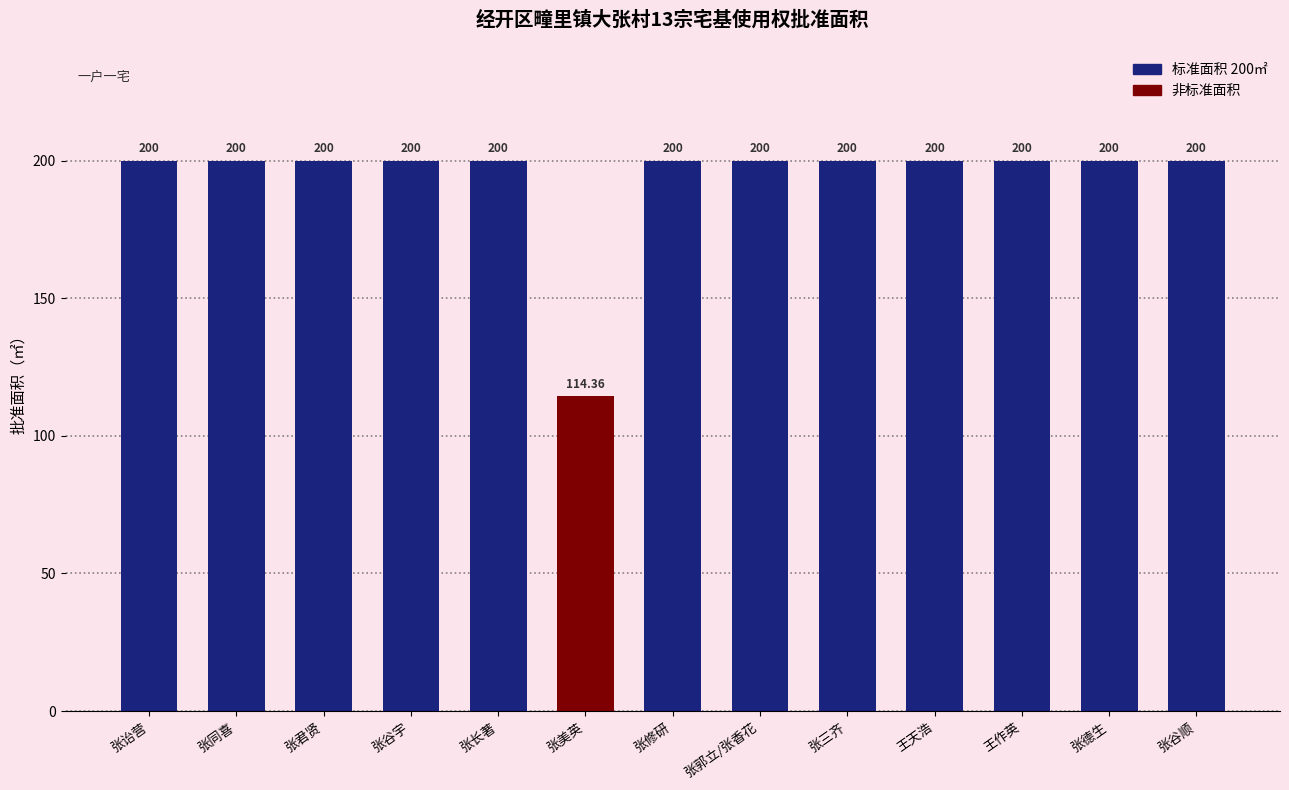

Reading left to right, extract all data points from this chart.

200.0	200.0	200.0	200.0	200.0	114.4	200.0	200.0	200.0	200.0	200.0	200.0	200.0